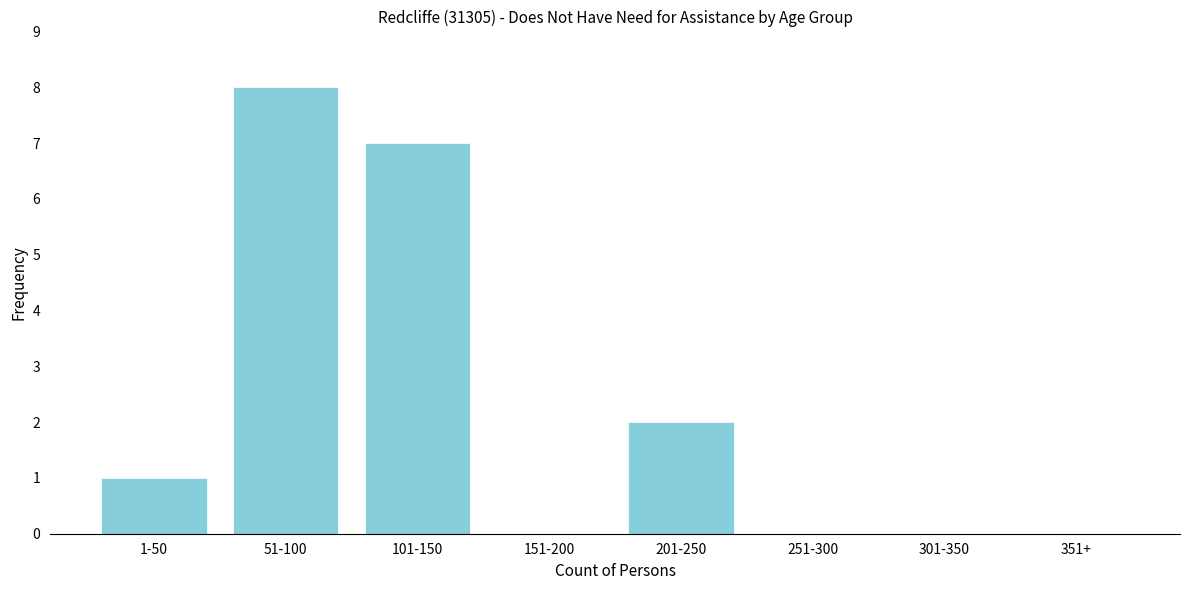

Reading left to right, list all the values displayed in this chart.

1-50=1	51-100=8	101-150=7	151-200=0	201-250=2	251-300=0	301-350=0	351+=0